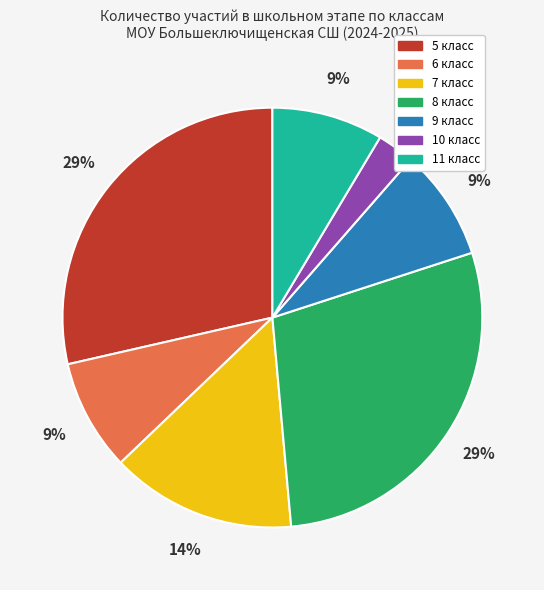

Does 11 класс account for over 50% of the chart?

No